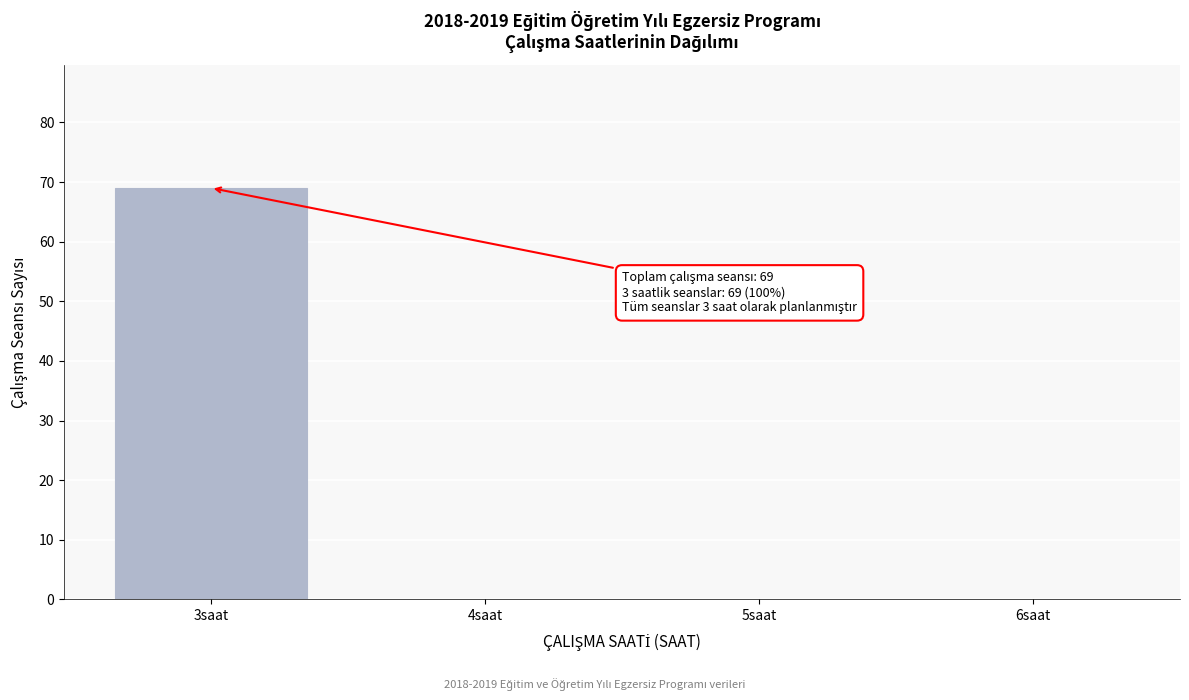

Reading left to right, list all the values displayed in this chart.

3saat=69	4saat=0	5saat=0	6saat=0